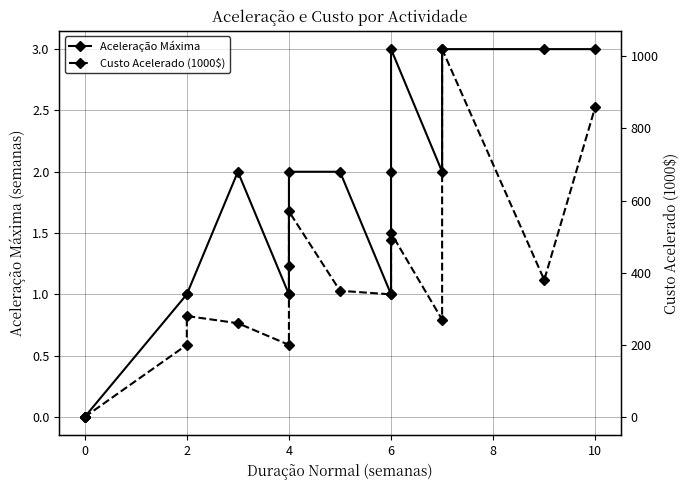

Reading left to right, transcribe all the data shown in this chart.

Aceleração Máxima: 0	0	1	1	2	1	1	2	2	1	2	3	2	3	3	3
Custo Acelerado (1000$): 0	0	200	280	260	200	420	570	350	340	490	510	270	1020	380	860